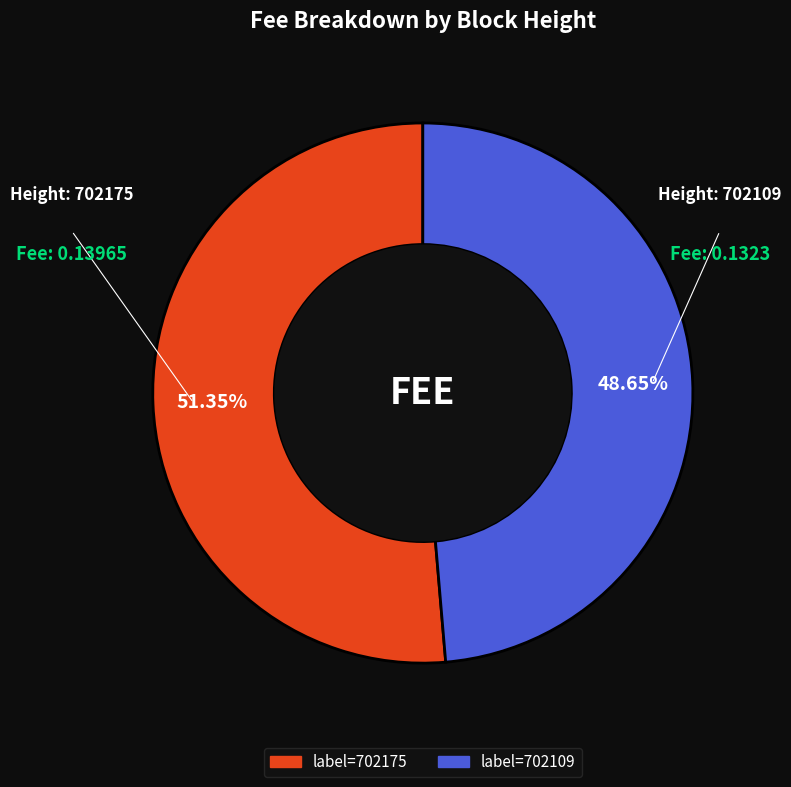

To the nearest percent, what is the difference between the largest and smallest slice percentages?

3%